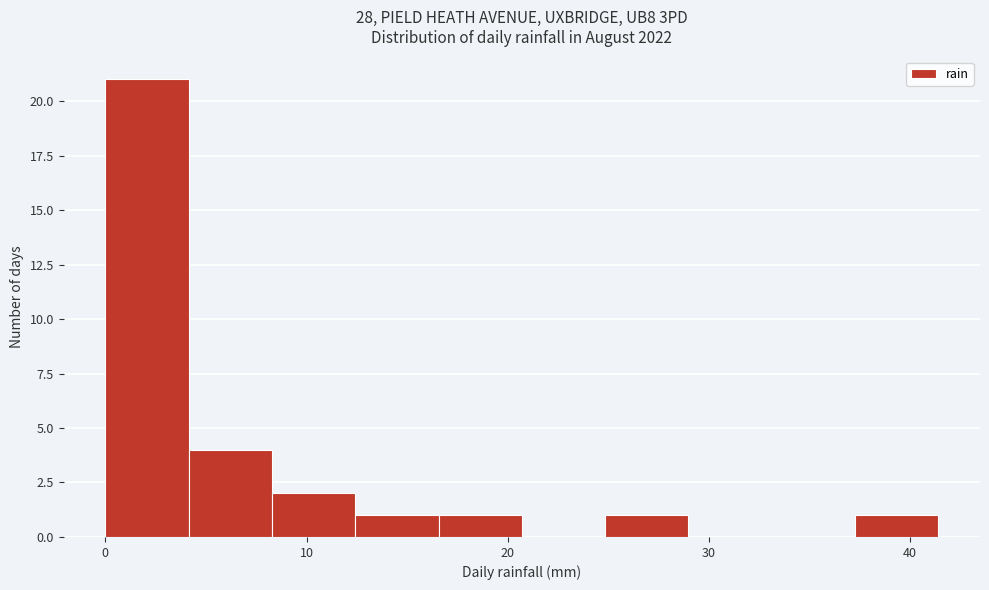

Which range on the x-axis has the tallest bar?

0 to 4